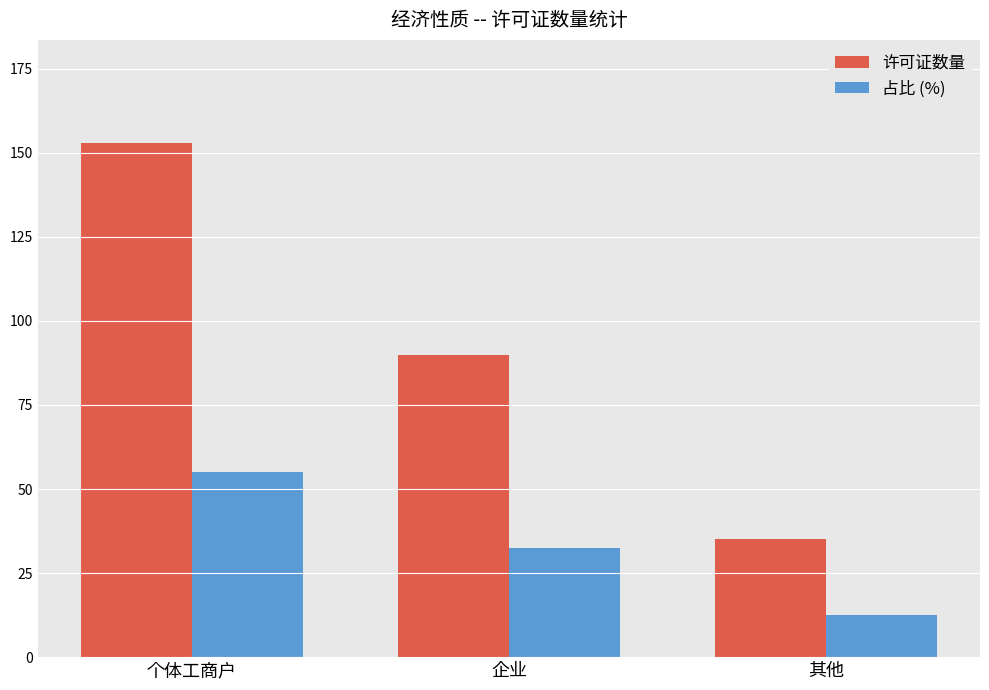

The value of 占比 (%) at 其他 is 12.6. True or false?

True